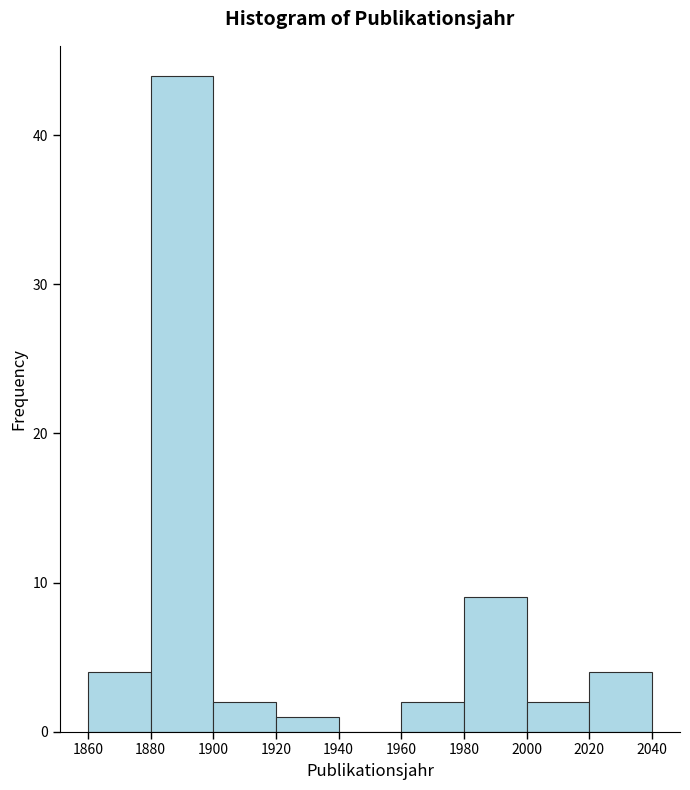

How tall is the bar that spans 2020 to 2040 on the x-axis? The values are not printed on the chart, so give them approximately, as read against the axis.

4